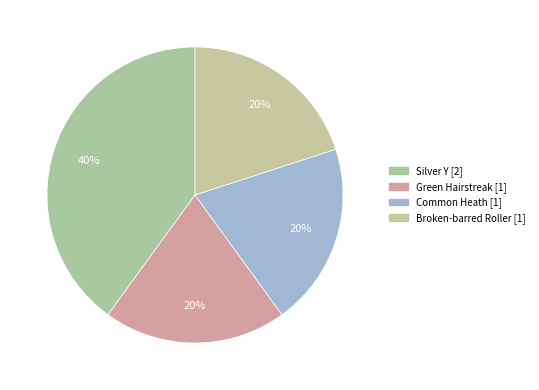

Which category has the smallest portion of the pie?

Green Hairstreak